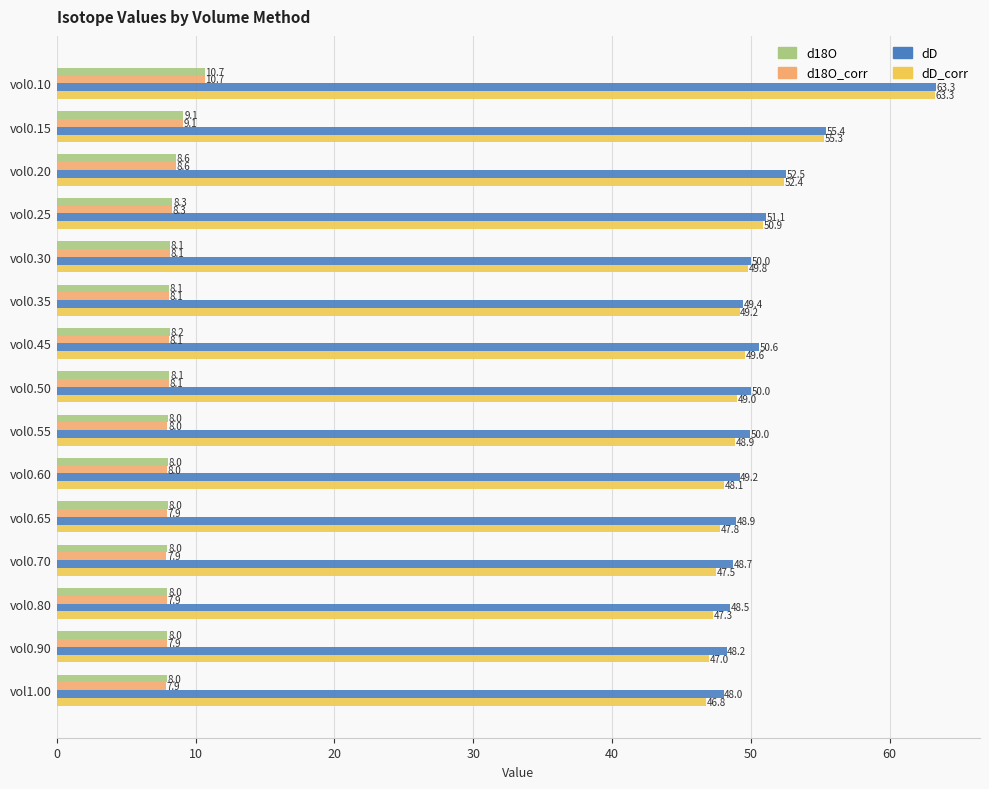

What is the difference between the maximum and minimum values in the dD_corr series?

16.5